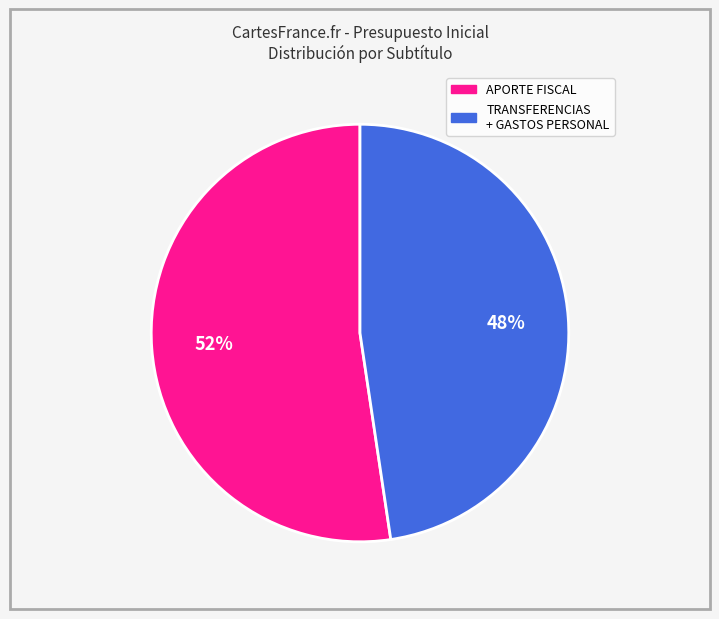

Does any single category account for the majority?

Yes